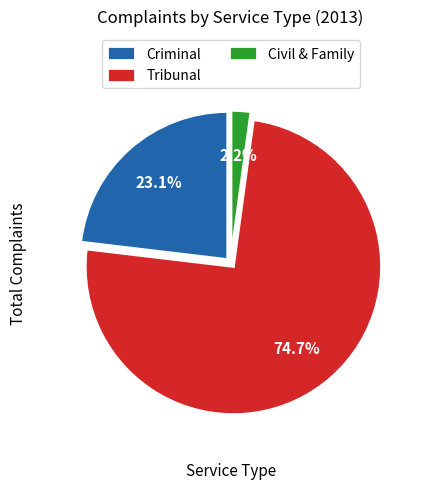

What is the largest slice in the pie chart?

Tribunal